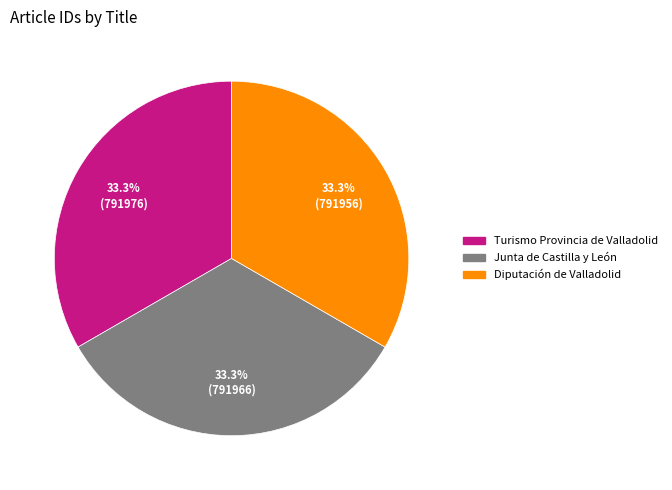

What is the total percentage of Turismo Provincia de Valladolid and Diputación de Valladolid?

66.7%